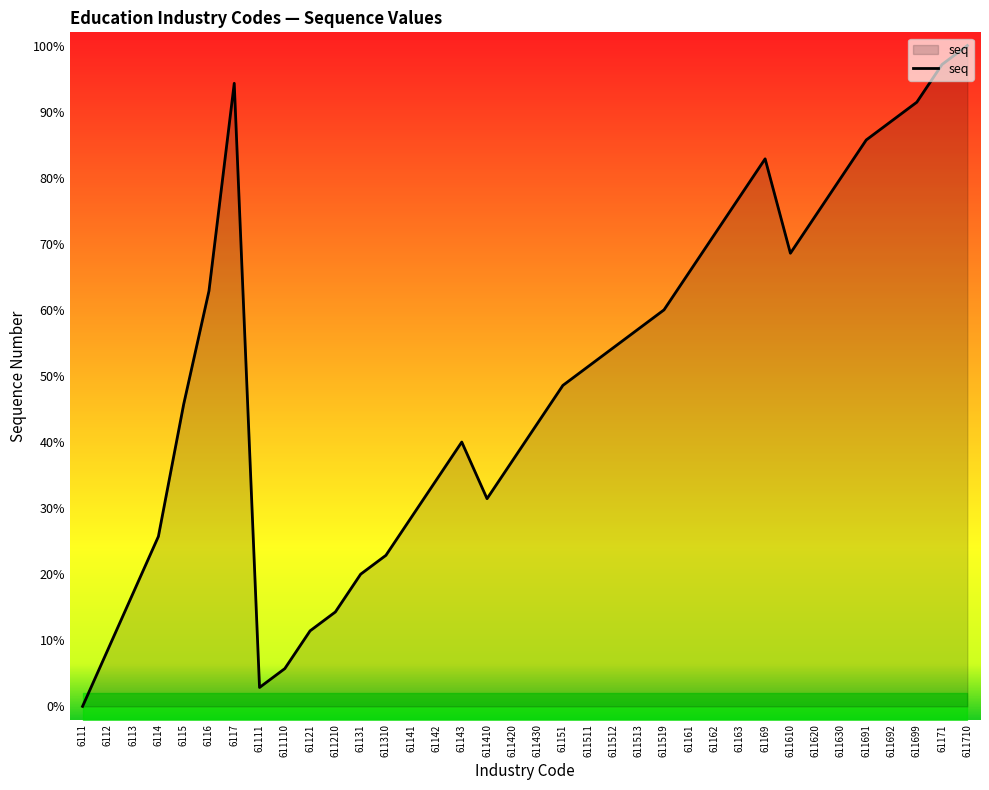

What is the greatest value displayed?

100.0